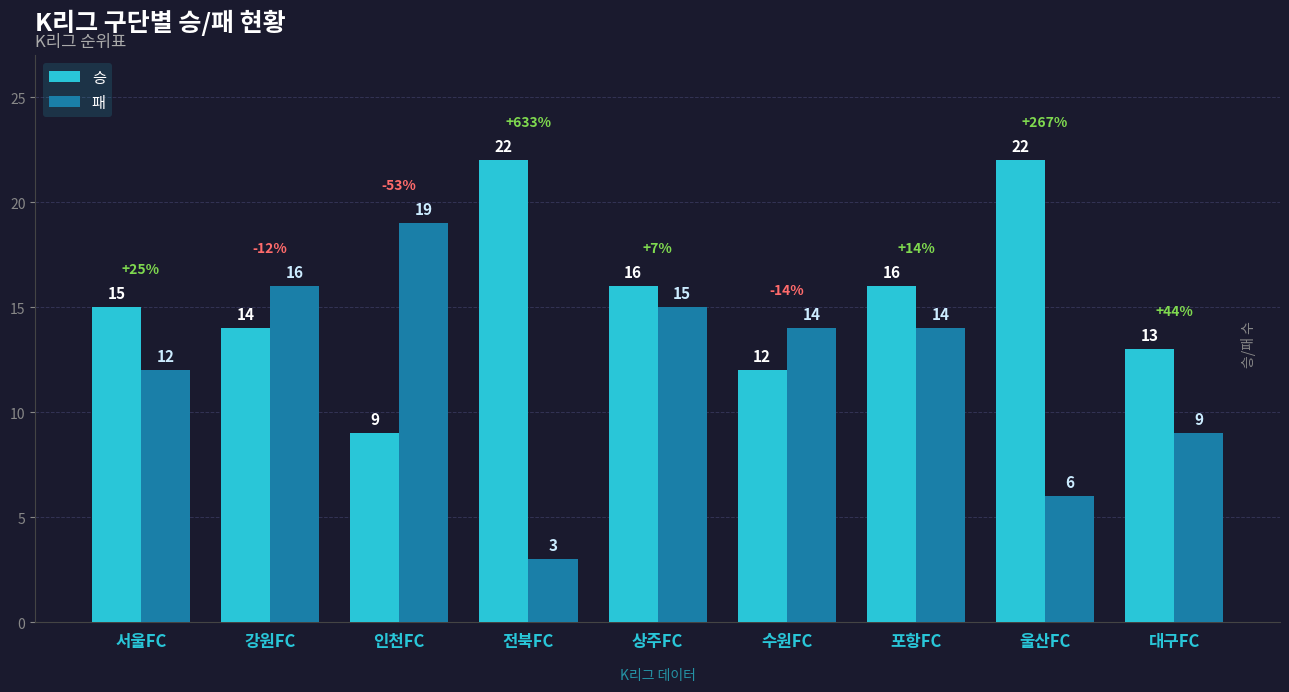

Which series has the widest spread of values?

패